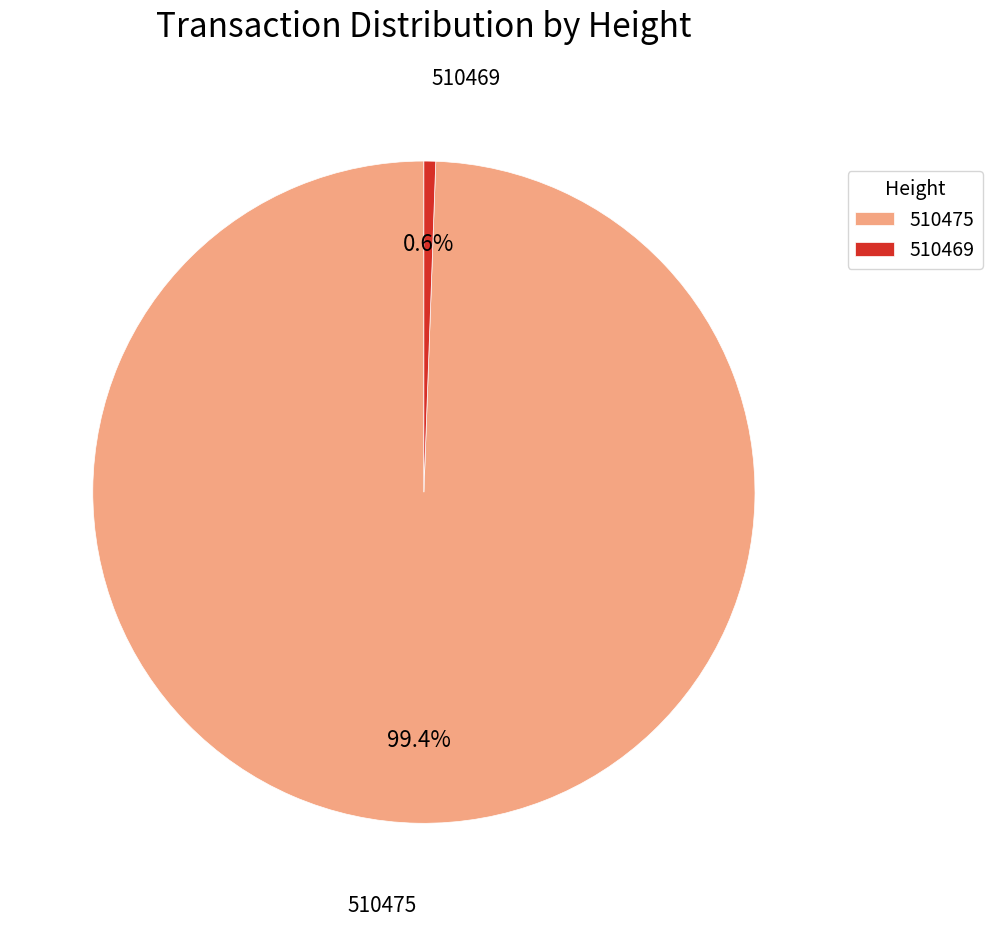

True or false: 510469 accounts for 1% of the total.

True